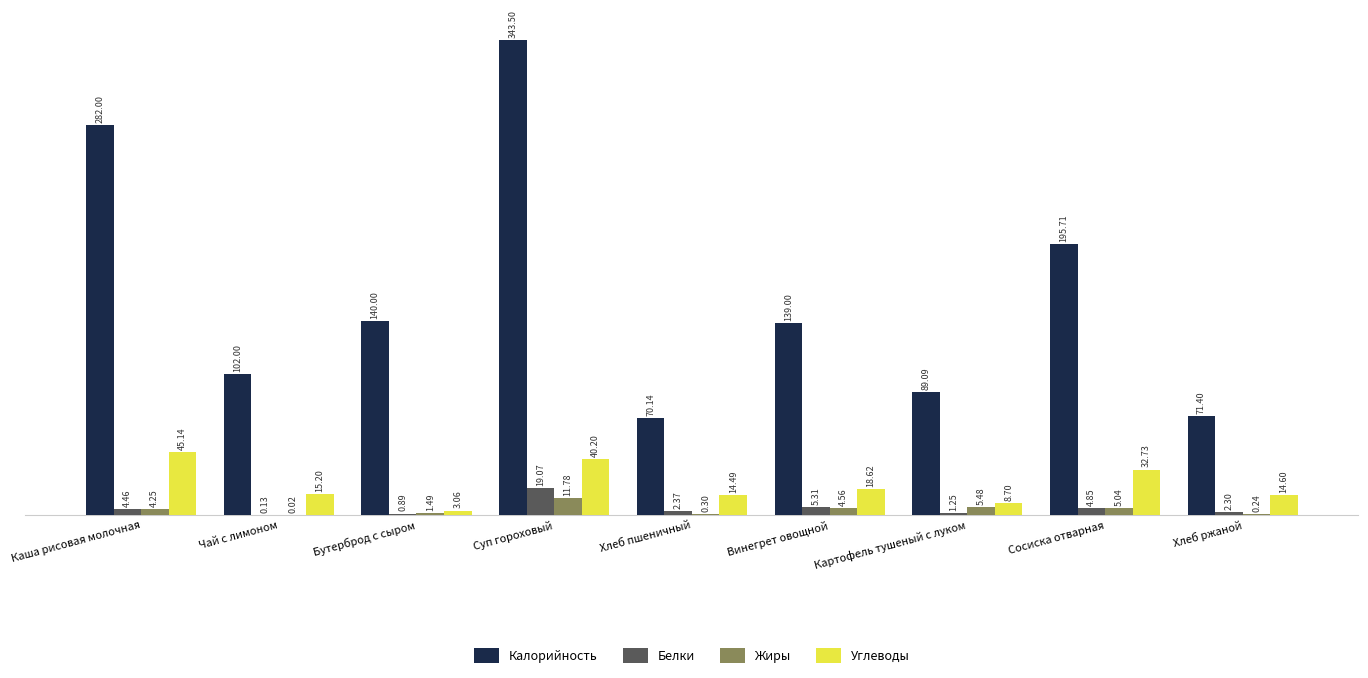

Which series changed the most between Винегрет овощной and Хлеб ржаной?

Калорийность